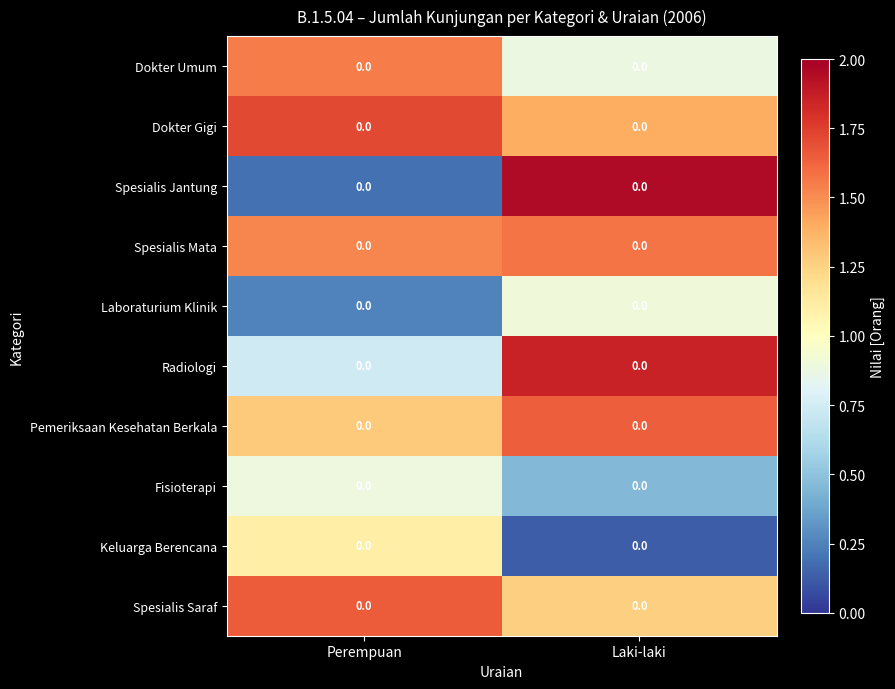

Reading left to right, what are all the values shown in this chart?

Dokter Umum: Perempuan=0.0	Laki-laki=0.0
Dokter Gigi: Perempuan=0.0	Laki-laki=0.0
Spesialis Jantung: Perempuan=0.0	Laki-laki=0.0
Spesialis Mata: Perempuan=0.0	Laki-laki=0.0
Laboraturium Klinik: Perempuan=0.0	Laki-laki=0.0
Radiologi: Perempuan=0.0	Laki-laki=0.0
Pemeriksaan Kesehatan Berkala: Perempuan=0.0	Laki-laki=0.0
Fisioterapi: Perempuan=0.0	Laki-laki=0.0
Keluarga Berencana: Perempuan=0.0	Laki-laki=0.0
Spesialis Saraf: Perempuan=0.0	Laki-laki=0.0